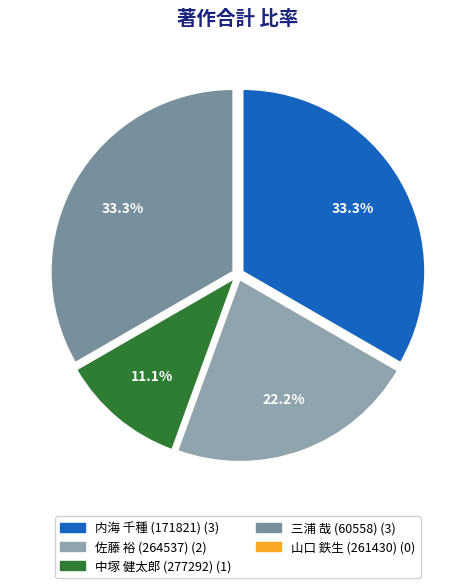

Is there any slice that represents more than half of the pie?

No